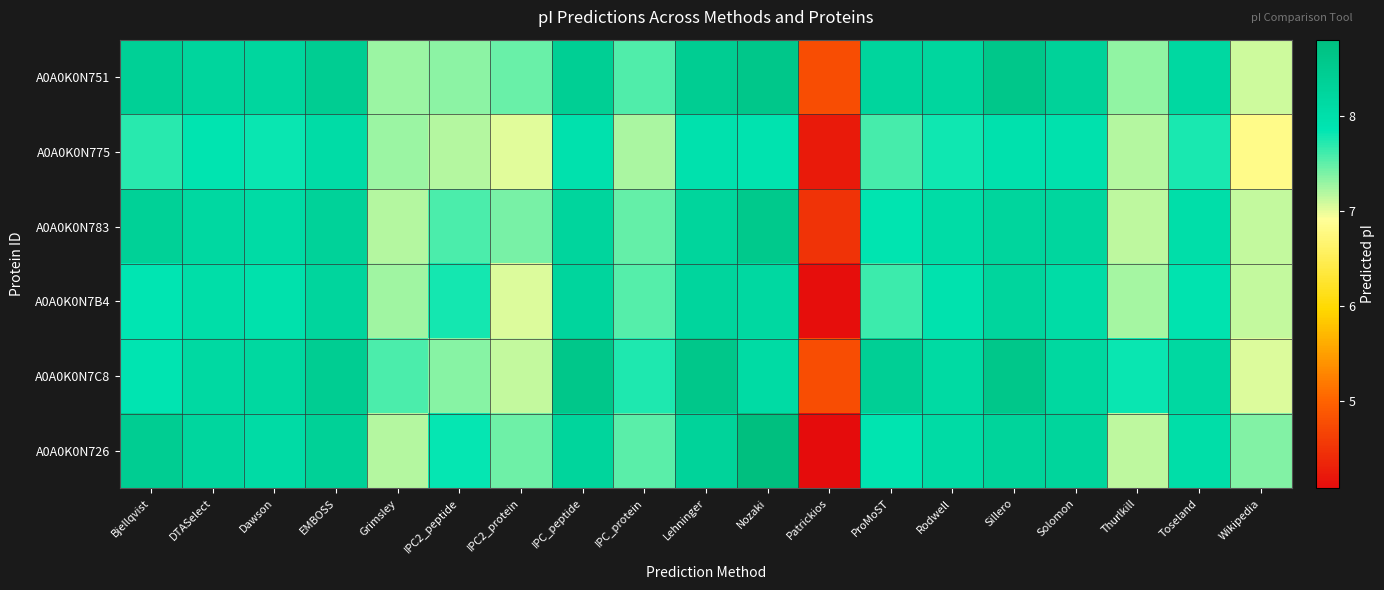

What is the difference between the highest and lowest values at Grimsley?

0.4